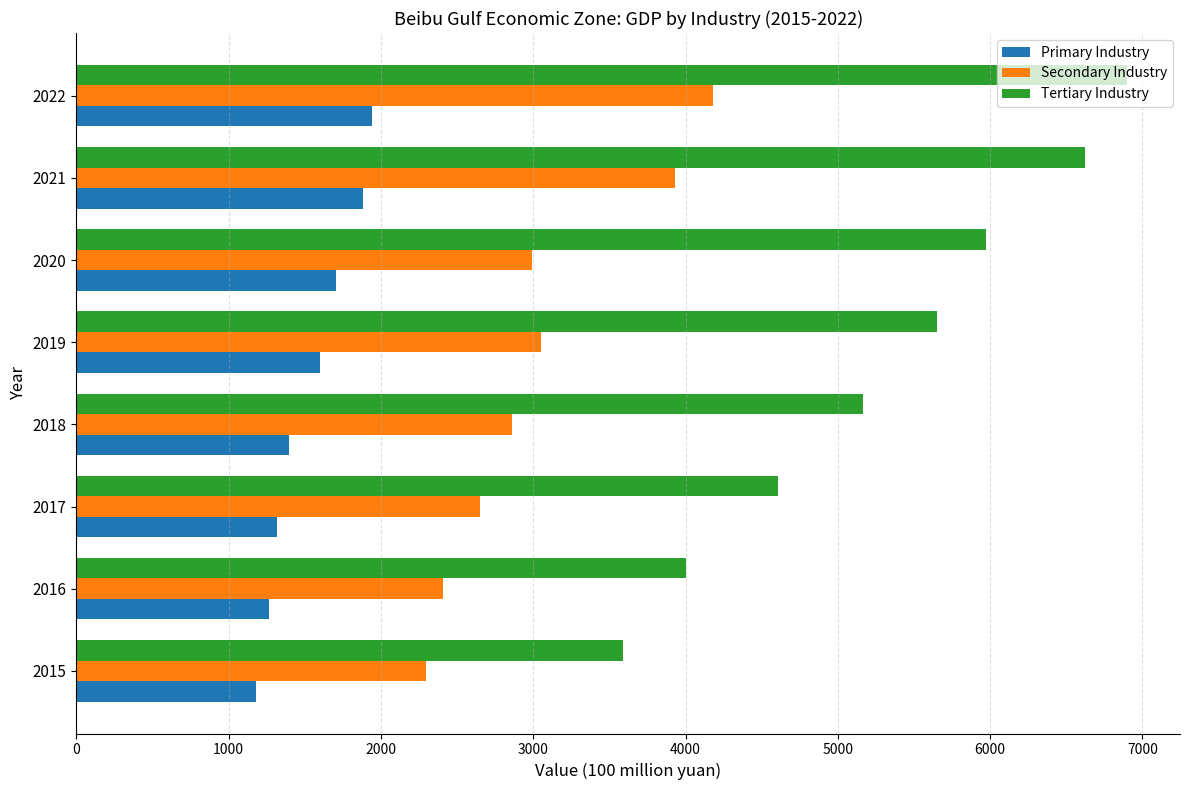

Is the value of Primary Industry at 2015 greater than the value of Tertiary Industry at 2017?

No